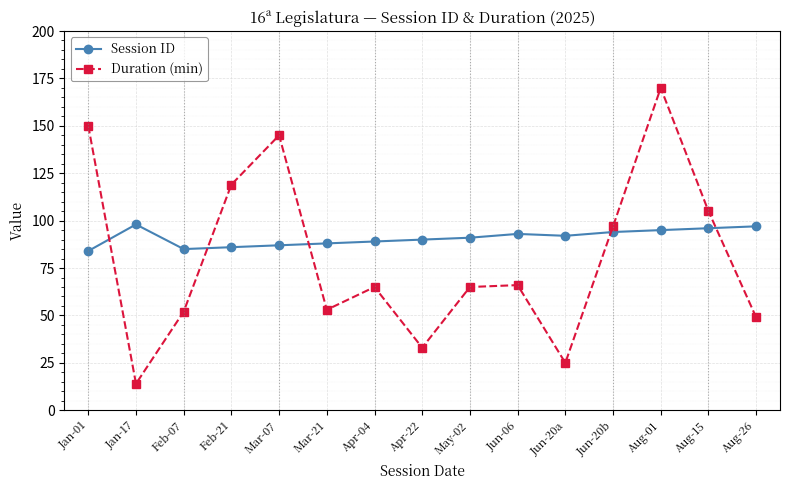

Where is the first local minimum for Duration (min)?

Jan-17